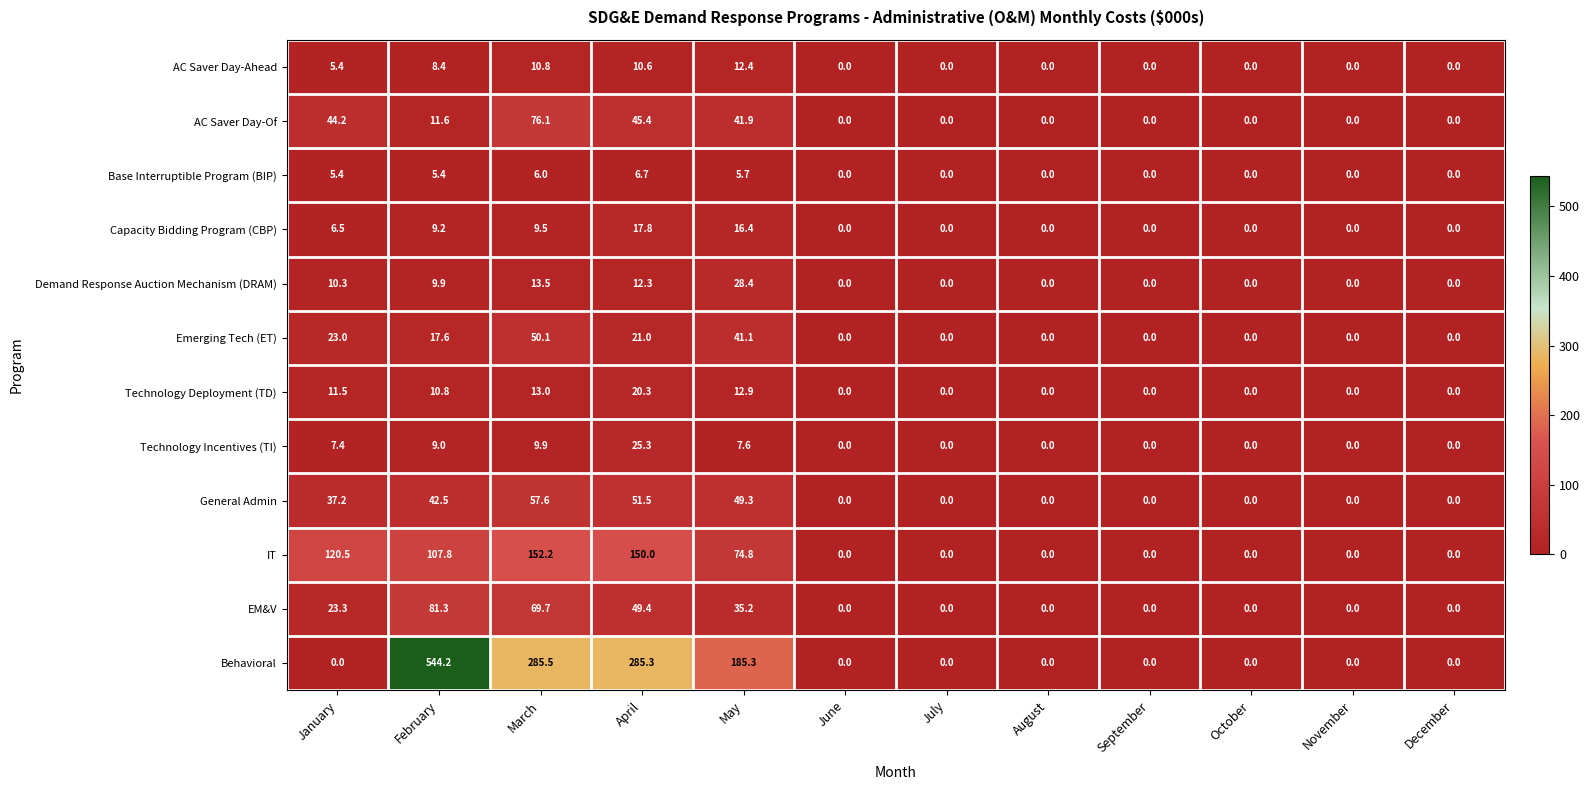

What is the difference between the maximum and minimum values in the Demand Response Auction Mechanism (DRAM) series?

28.4